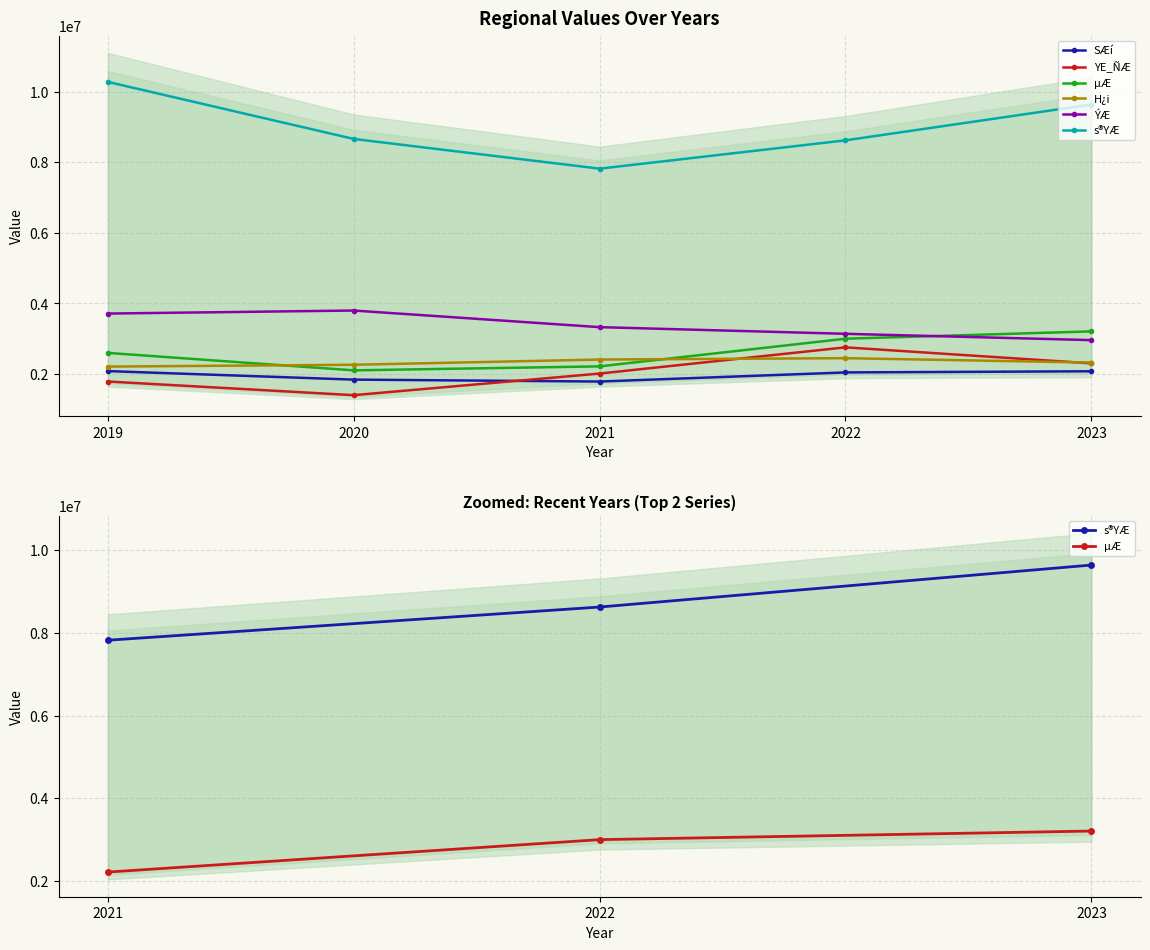

Where is the first local maximum for H¿i?

2022